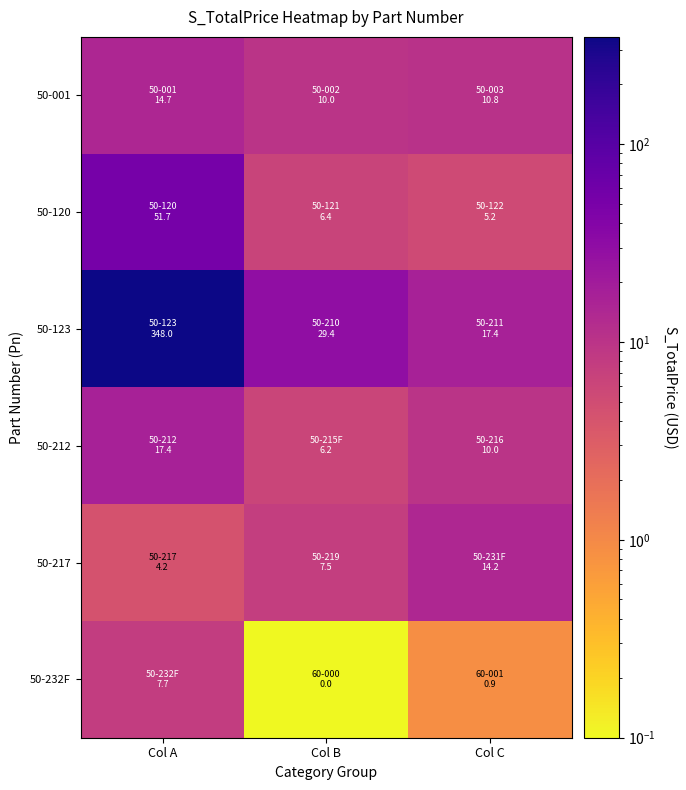

What is the spread (max minus min) of values at Col A?

343.8